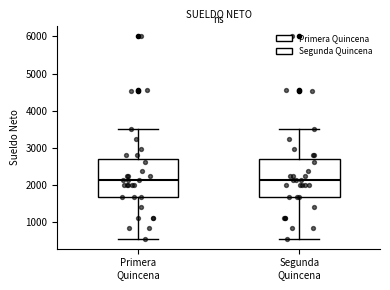

Where is the lower edge of the box for Primera Quincena on the y-axis? The values are not printed on the chart, so give them approximately, as read against the axis.

1700